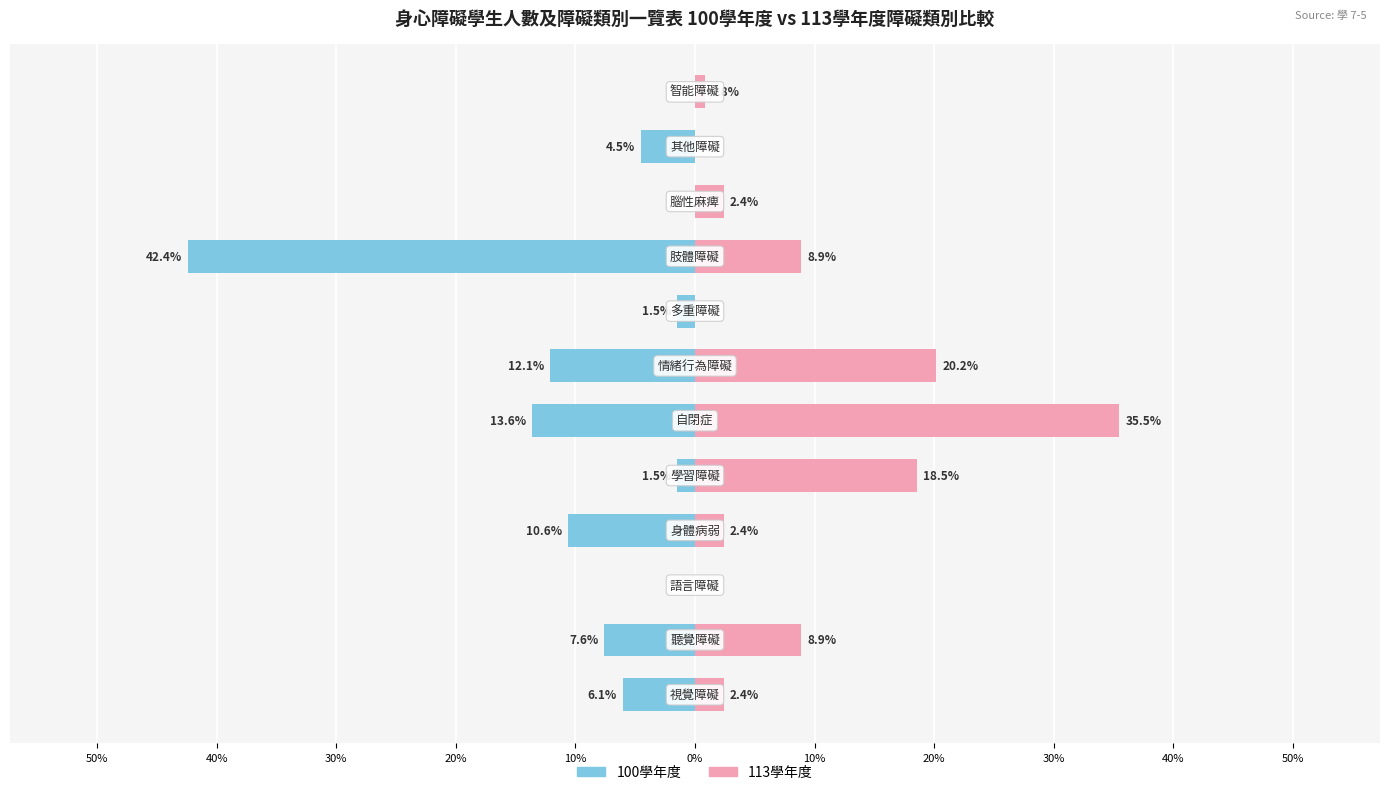

True or false: 113學年度 has a value of 62.7 at 0%.

False